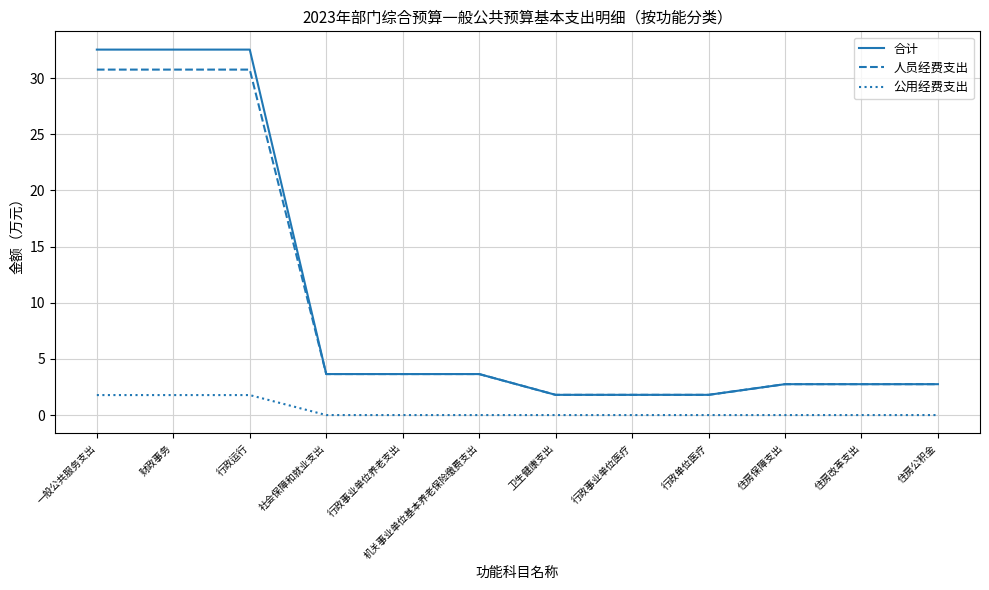

The 人员经费支出 series shows 15.2 at 财政事务. True or false?

False